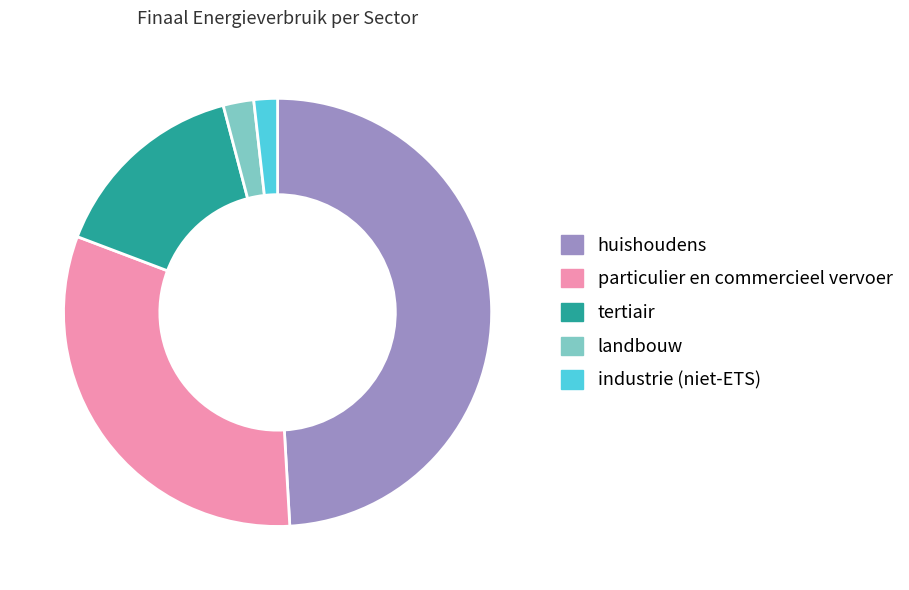

Is it true that tertiair is 10% of the pie?

False